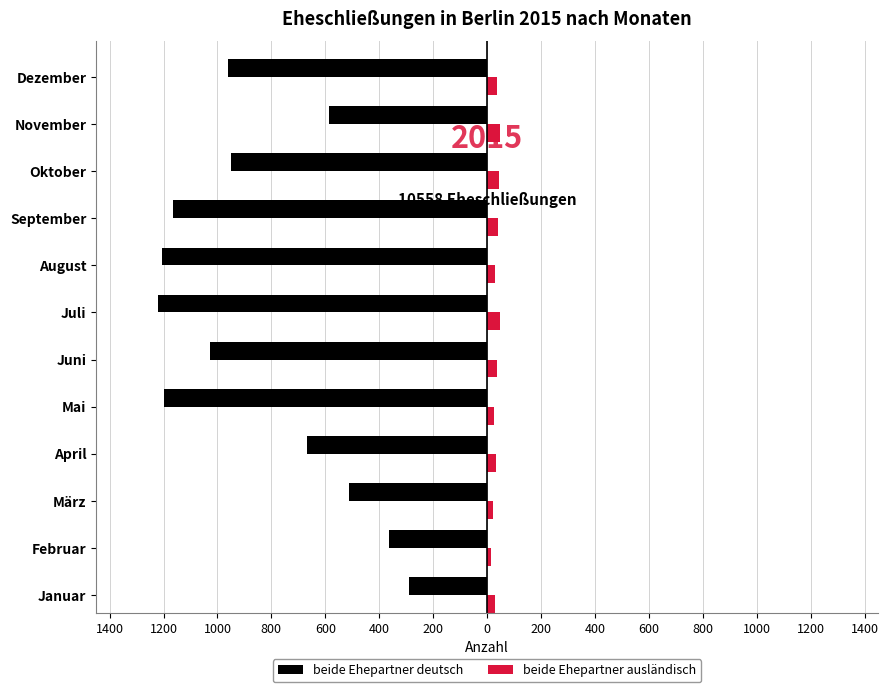

What are all the series names shown in the legend?

beide Ehepartner deutsch, beide Ehepartner ausländisch